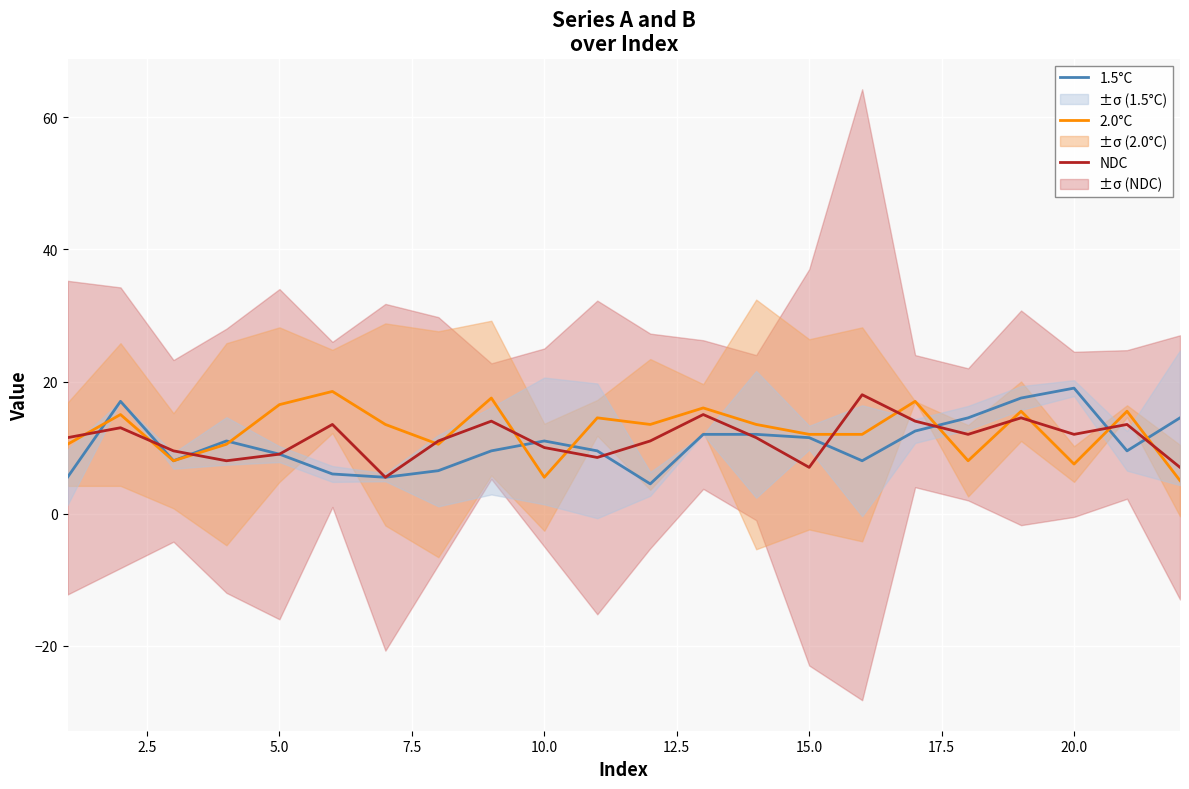

The 1.5°C series shows 32.4 at 20.0. True or false?

False